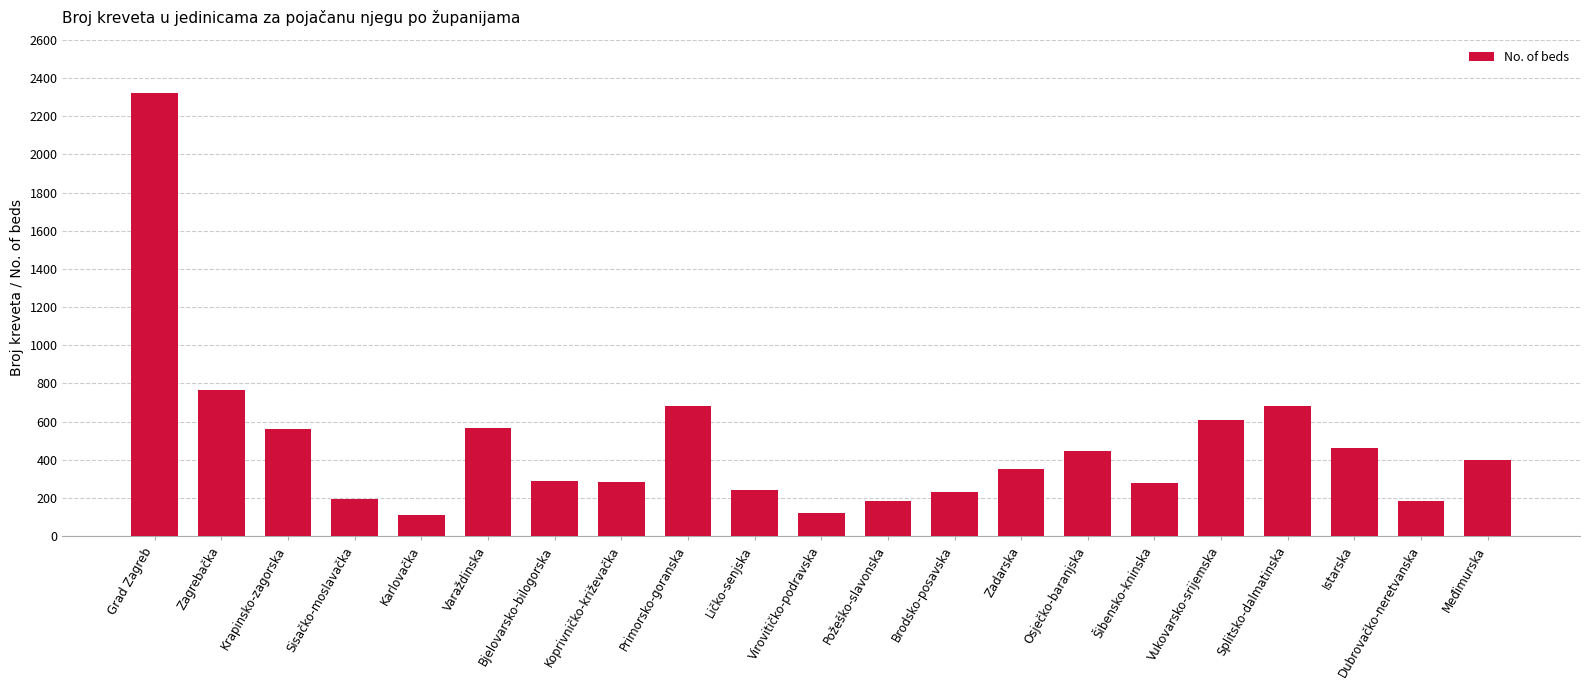

What is the maximum value shown in the chart?

2322